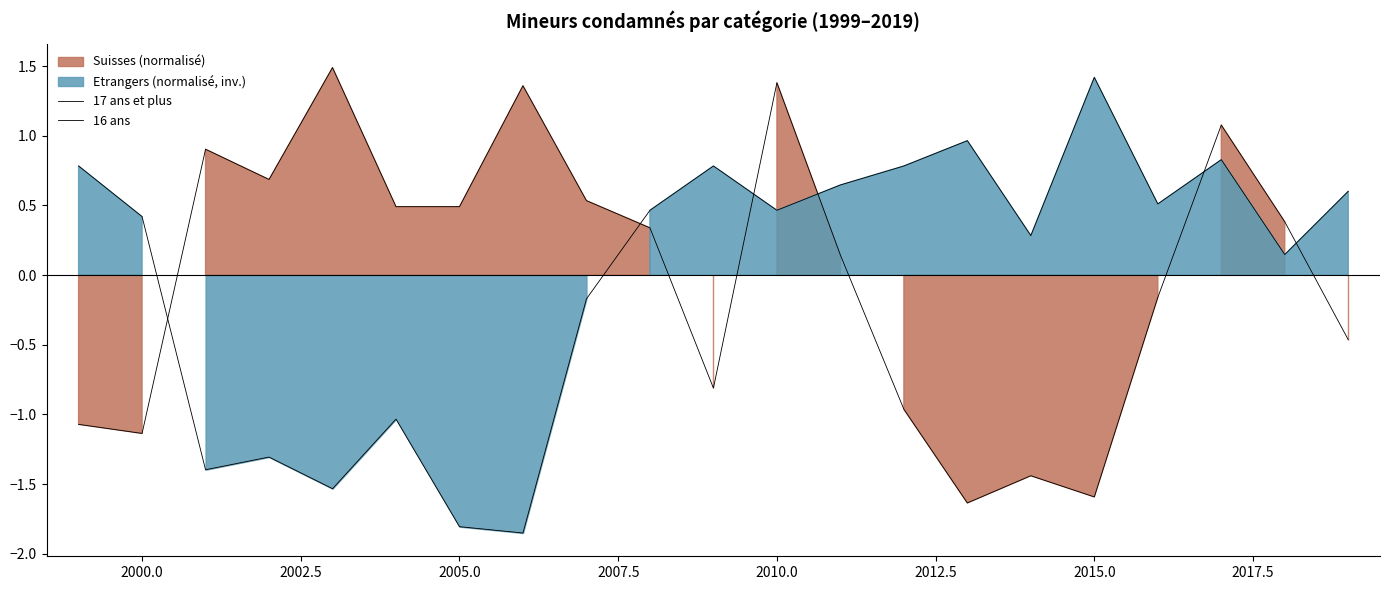

Reading left to right, what are all the values shown in this chart?

17 ans et plus: -1.1	-1.1	0.9	0.7	1.5	0.5	0.5	1.4	0.5	0.3	-0.8	1.4	0.1	-1.0	-1.6	-1.4	-1.6	-0.2	1.1	0.4	-0.5
16 ans: 0.8	0.4	-1.4	-1.3	-1.5	-1.0	-1.8	-1.9	-0.2	0.5	0.8	0.5	0.6	0.8	1.0	0.3	1.4	0.5	0.8	0.1	0.6